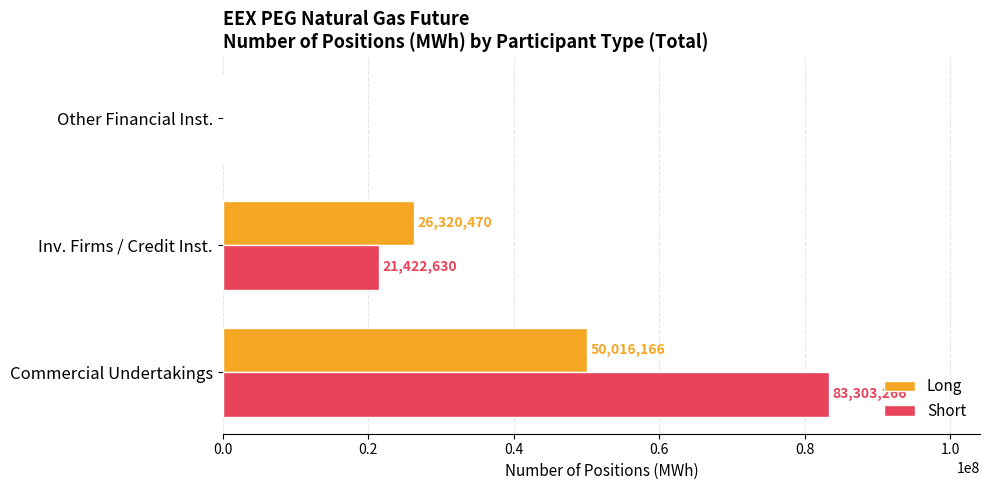

Between Commercial Undertakings and Inv. Firms / Credit Inst., which series saw the biggest shift?

Short